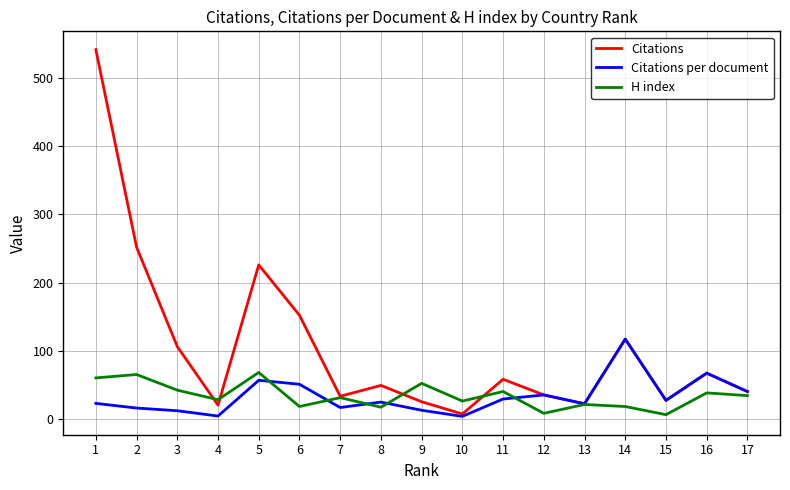

Rank the series by their maximum value, from lowest to highest.

H index, Citations per document, Citations